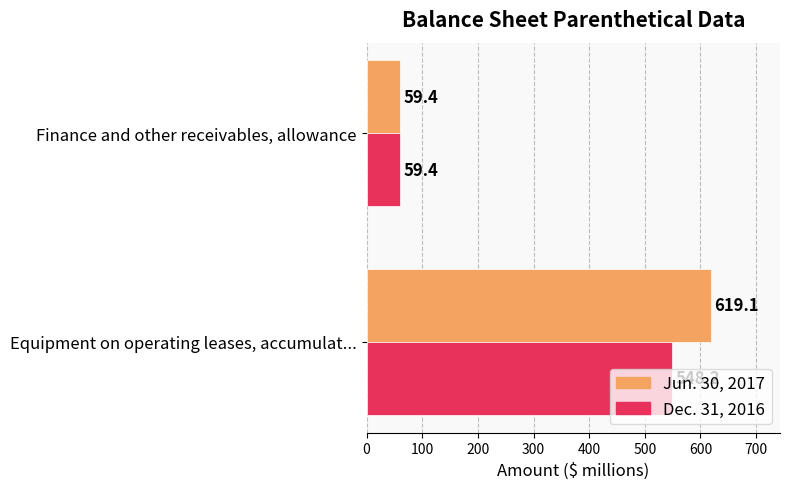

What is the minimum value for Dec. 31, 2016?

59.4